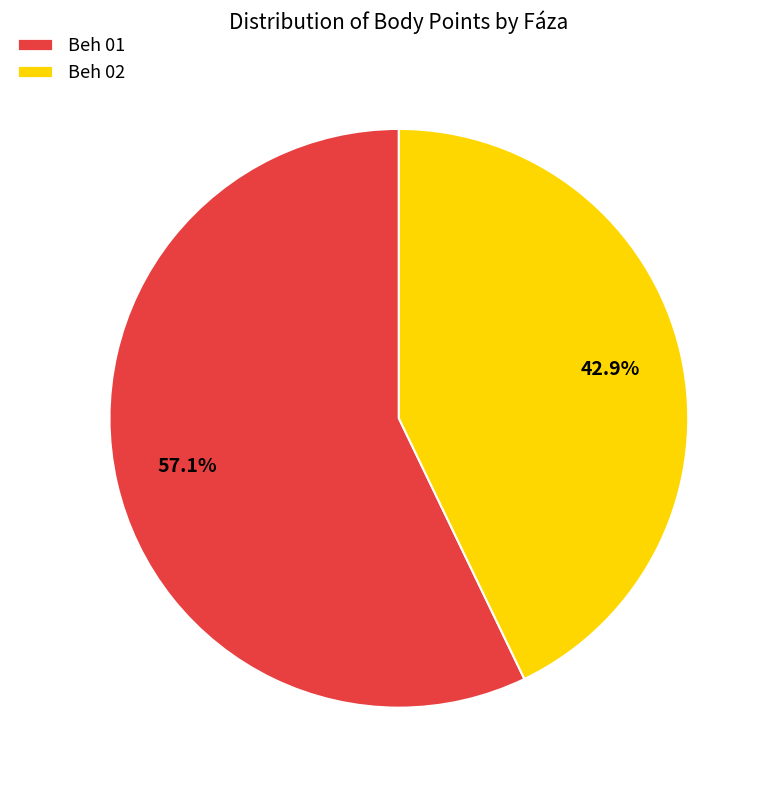

The Beh 02 slice represents 34% of the pie. True or false?

False